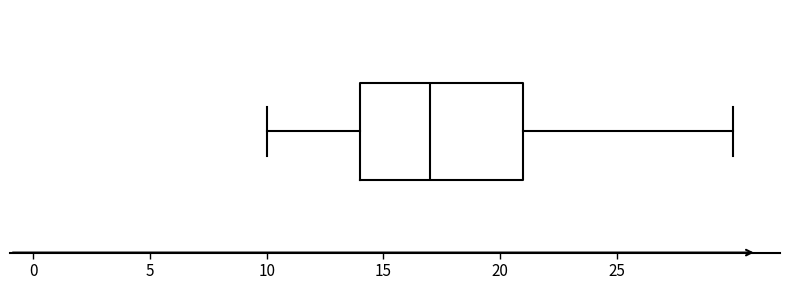

Transcribe this box plot: give where the median line is, the range the box spans, and where the two whiskers end, as read against the x-axis. The values are not printed on the chart, so give them approximately, as read against the axis.

median 17, box 14 to 21, whiskers 10 to 30